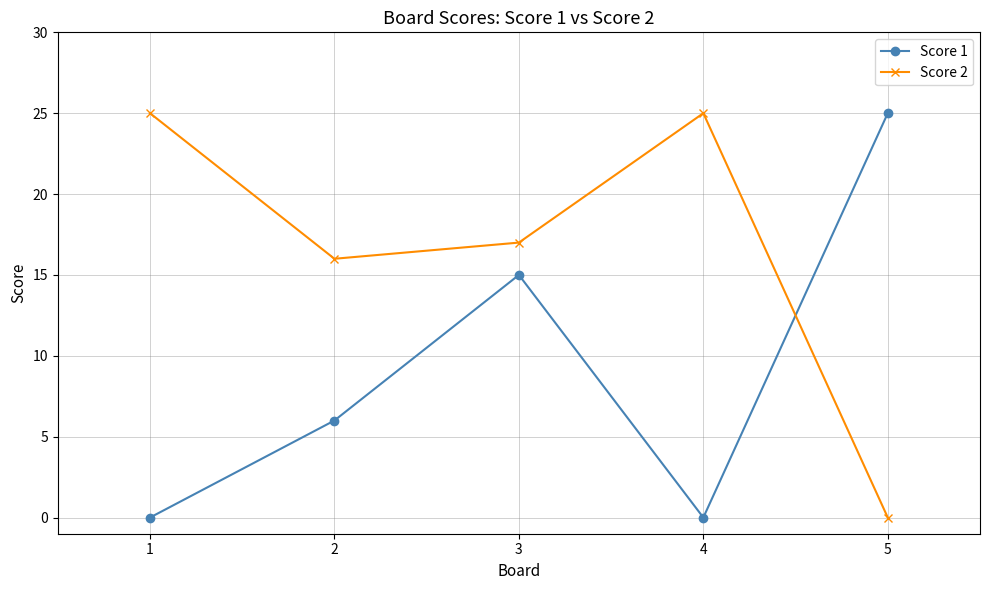

Is this an area chart (filled region under the line)?

No